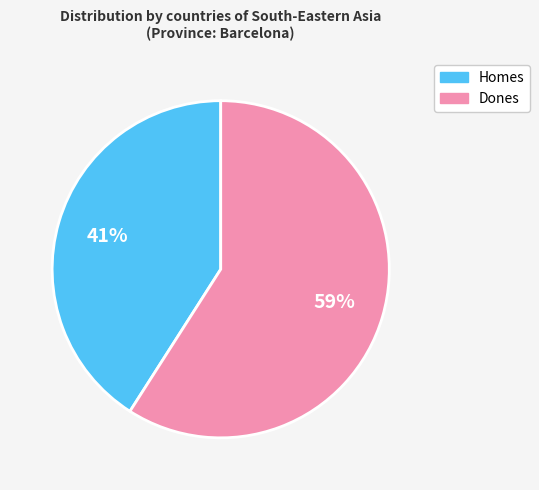

How many segments does this pie chart have?

2